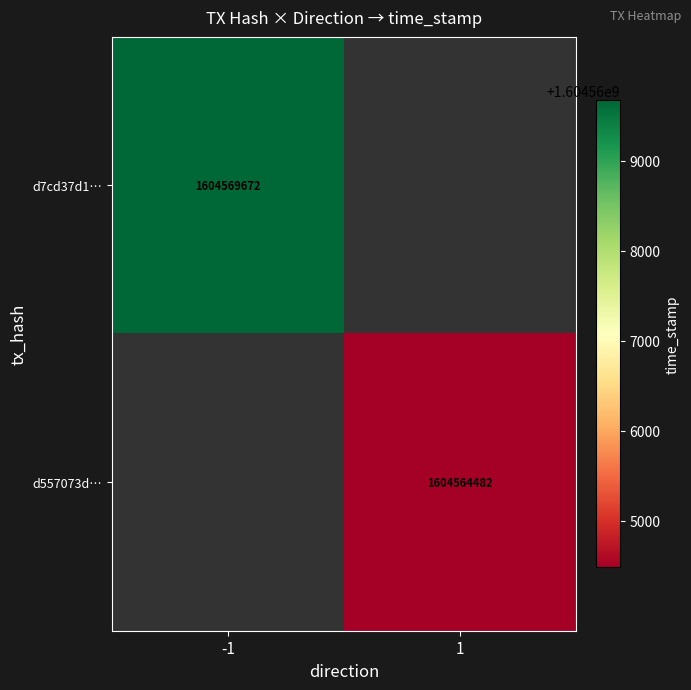

At which category does the chart reach its minimum across all series?

1